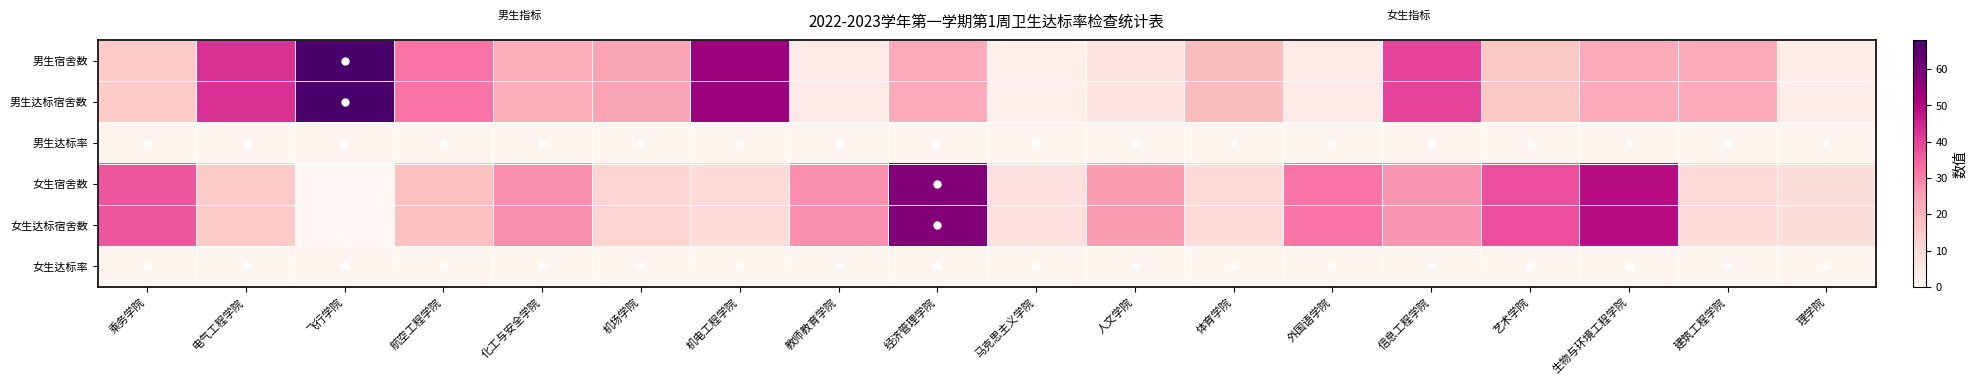

Rank the series by their maximum value, from highest to lowest.

男生宿舍数, 男生达标宿舍数, 女生宿舍数, 女生达标宿舍数, 男生达标率, 女生达标率